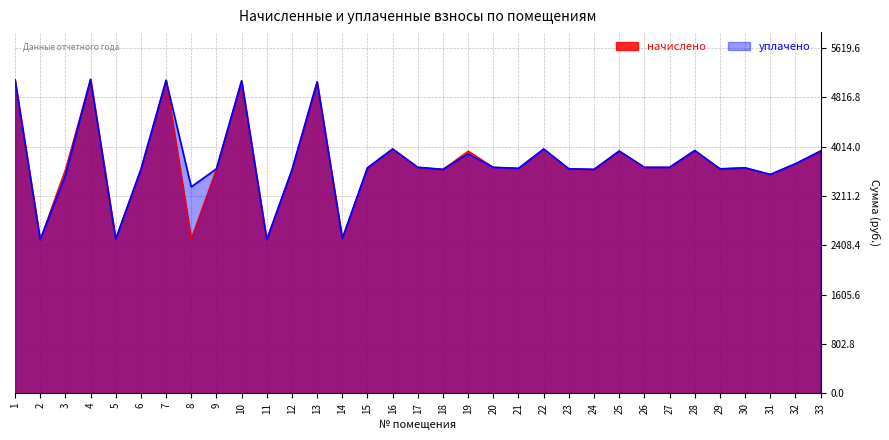

What are all the series names shown in the legend?

начислено, уплачено